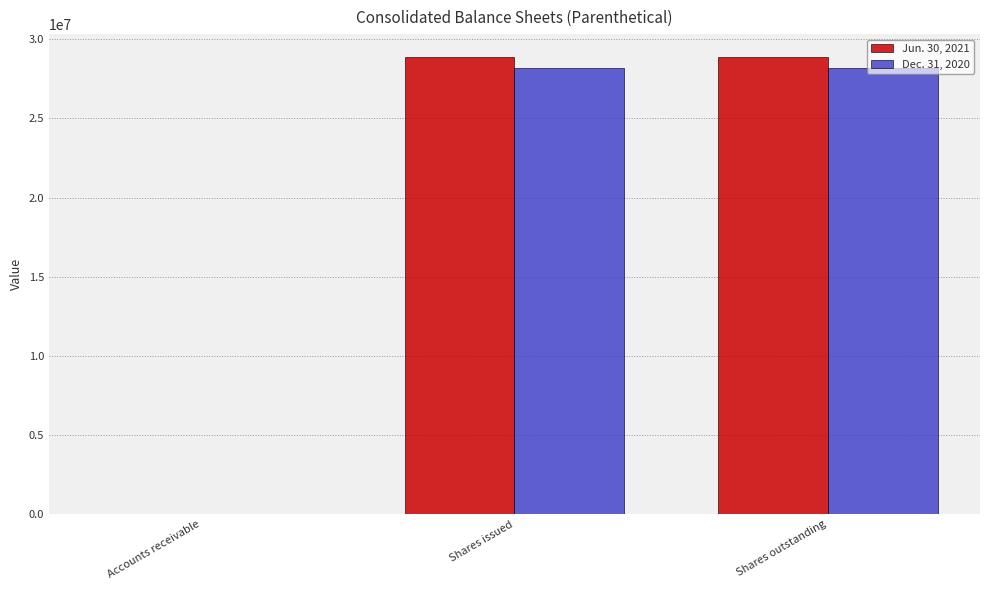

What is the greatest value displayed?

28870000